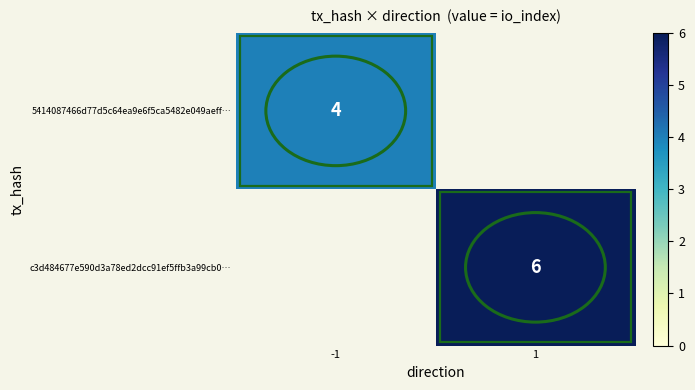

True or false: 5414087466d77d5c64ea9e6f5ca5482e049aeff… has a value of 4 at -1.

True